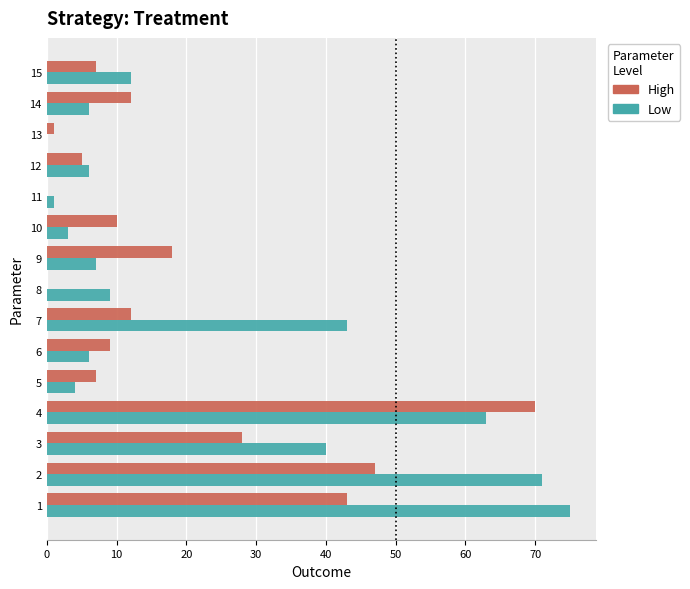

What is the sum of all High values?

269